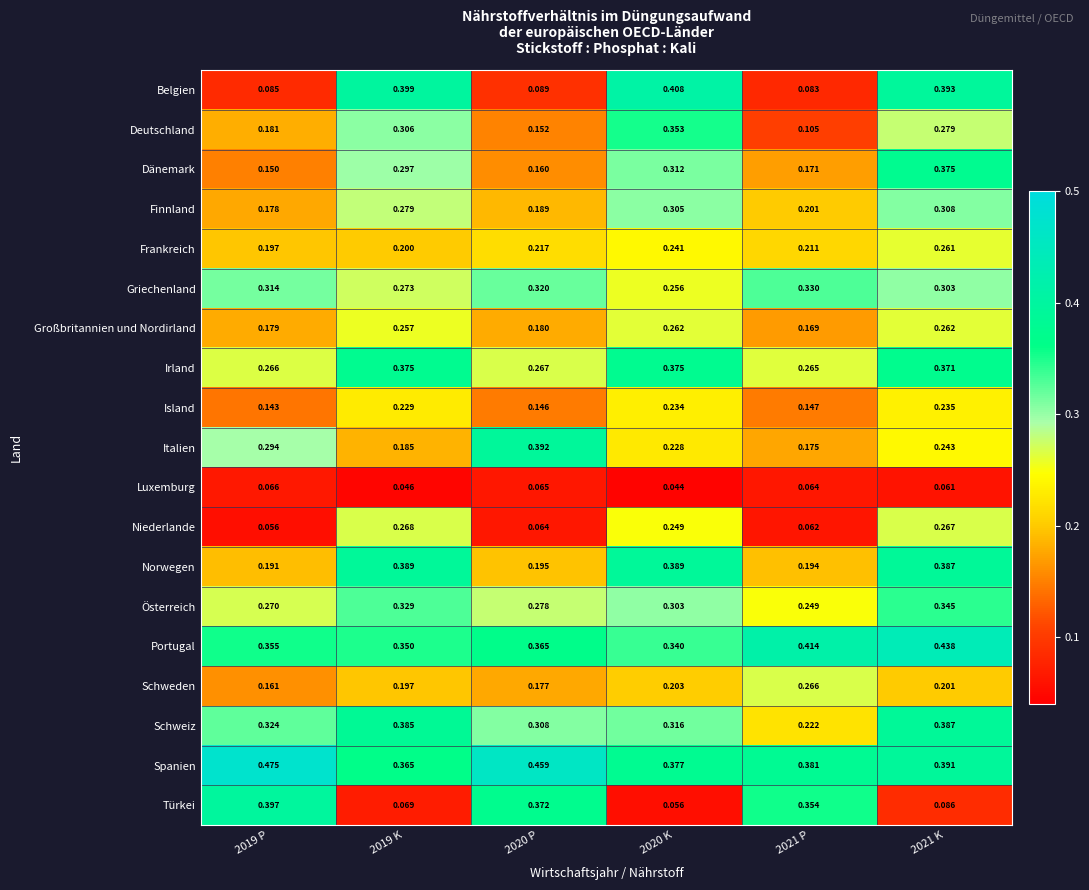

Rank the series at 2020 P from lowest to highest value.

Niederlande, Luxemburg, Belgien, Island, Deutschland, Dänemark, Schweden, Großbritannien und Nordirland, Finnland, Norwegen, Frankreich, Irland, Österreich, Schweiz, Griechenland, Portugal, Türkei, Italien, Spanien